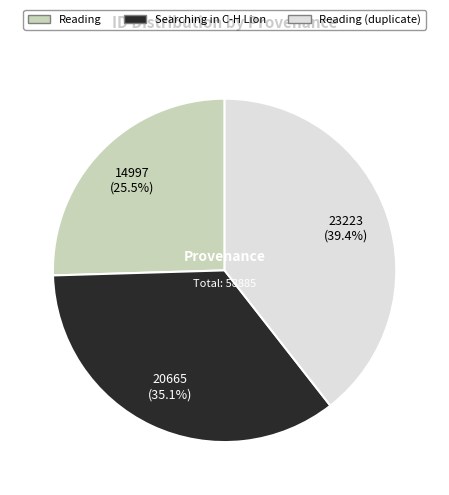

Is there any slice that represents more than half of the pie?

No